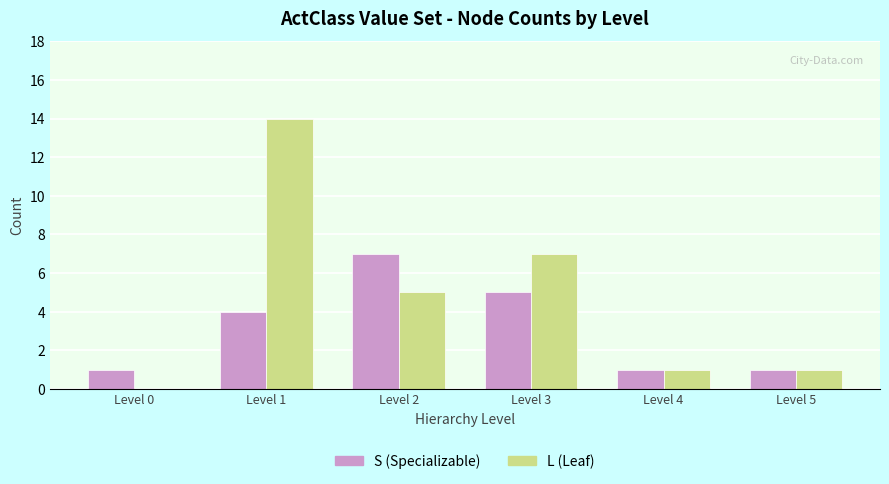

Count the number of categories in the chart.

6